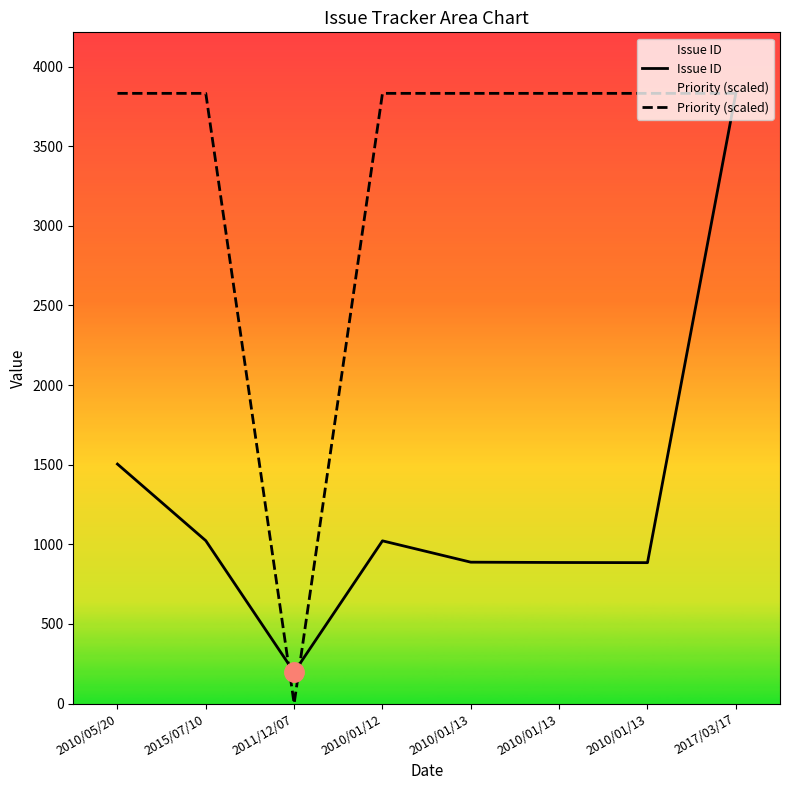

True or false: Priority (scaled) and Issue ID intersect in this chart.

True